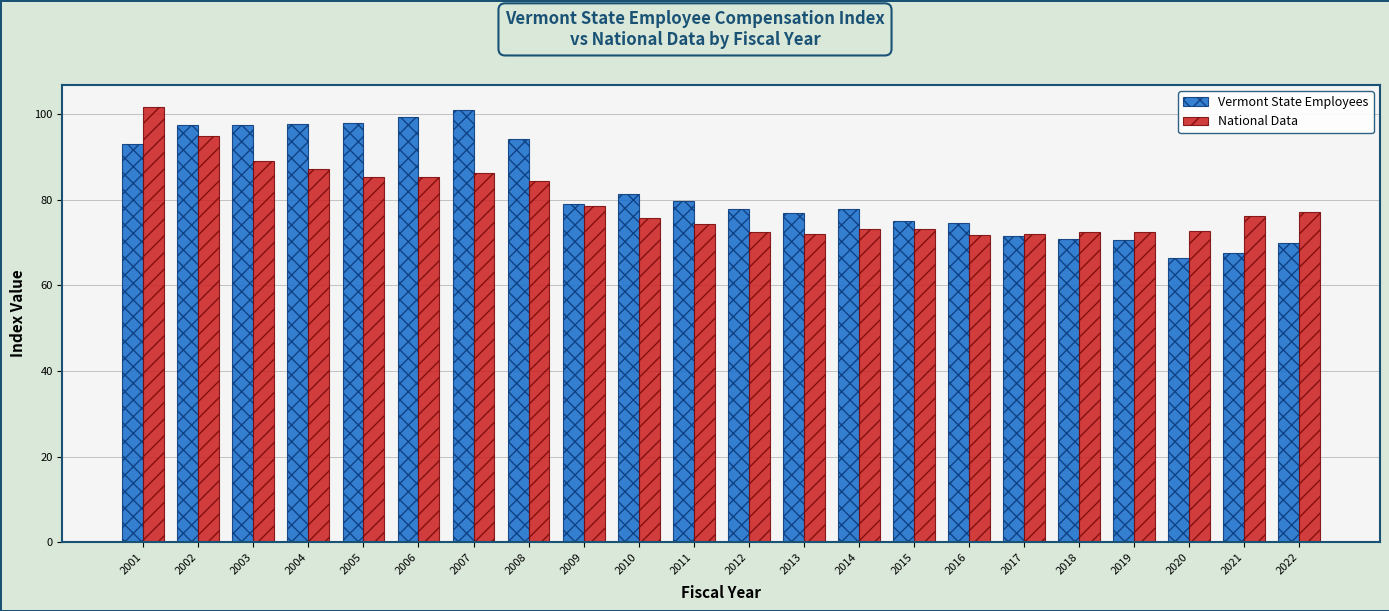

What is the total value across all series at 2003?

186.5